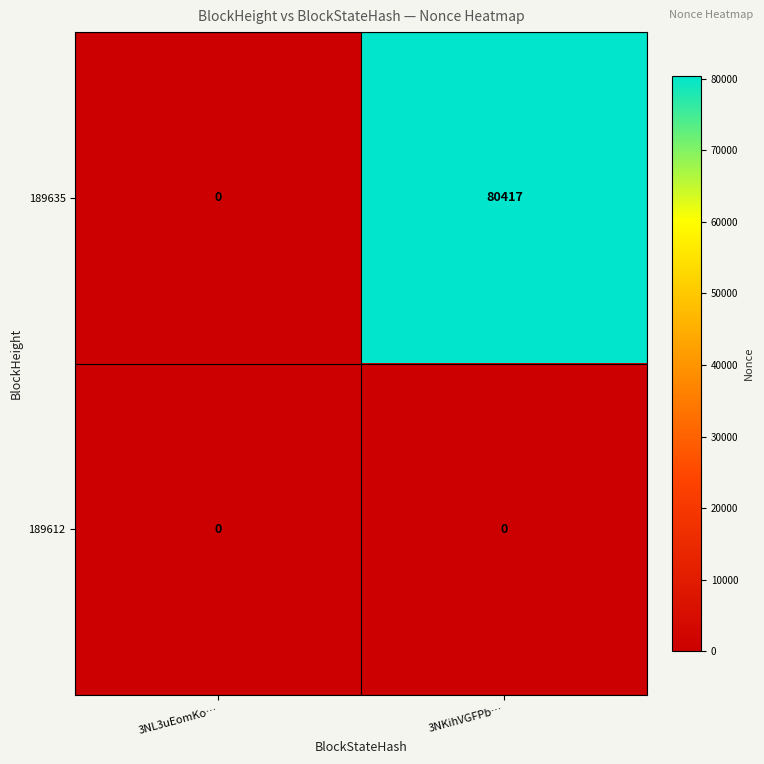

The 189635 series shows 45474 at 3NL3uEomKo…. True or false?

False